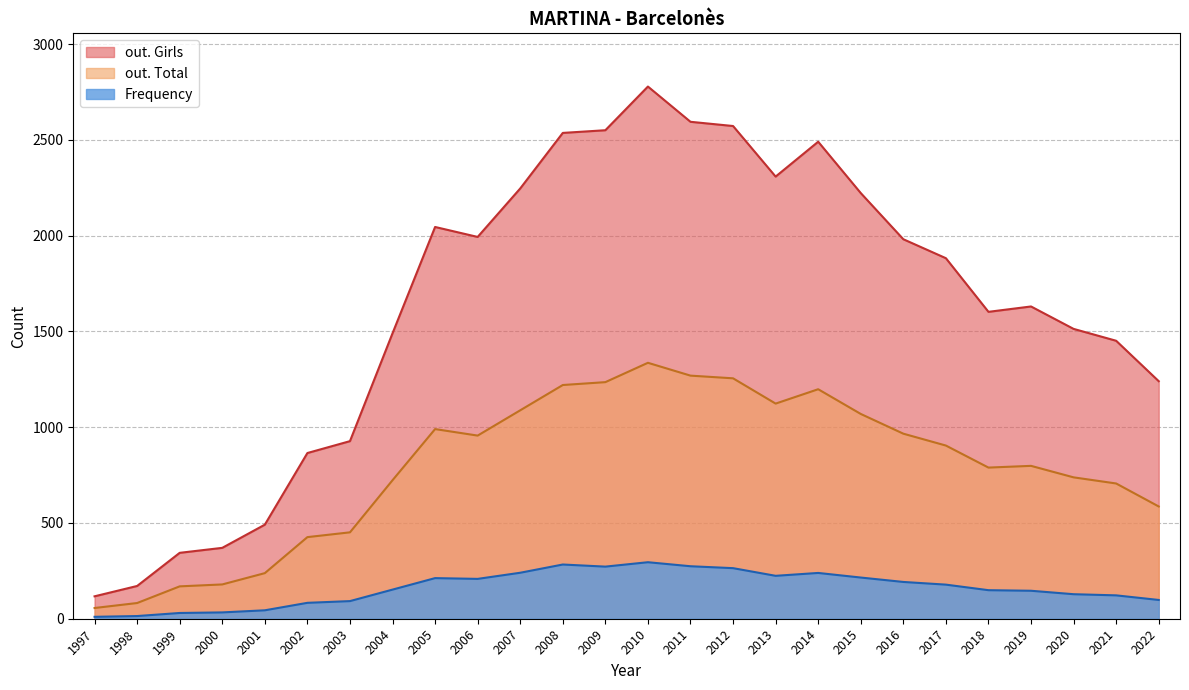

Which series has the largest total across all categories?

out. Girls